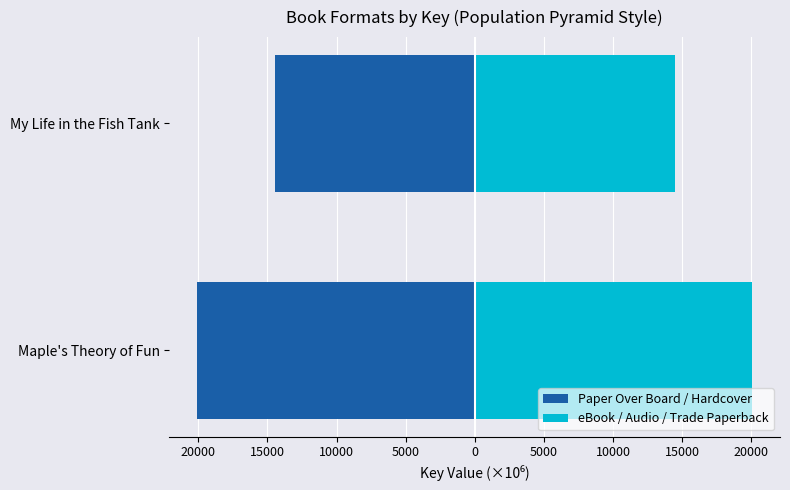

True or false: Paper Over Board / Hardcover has a value of -71.7 at Maple's Theory of Fun.

False